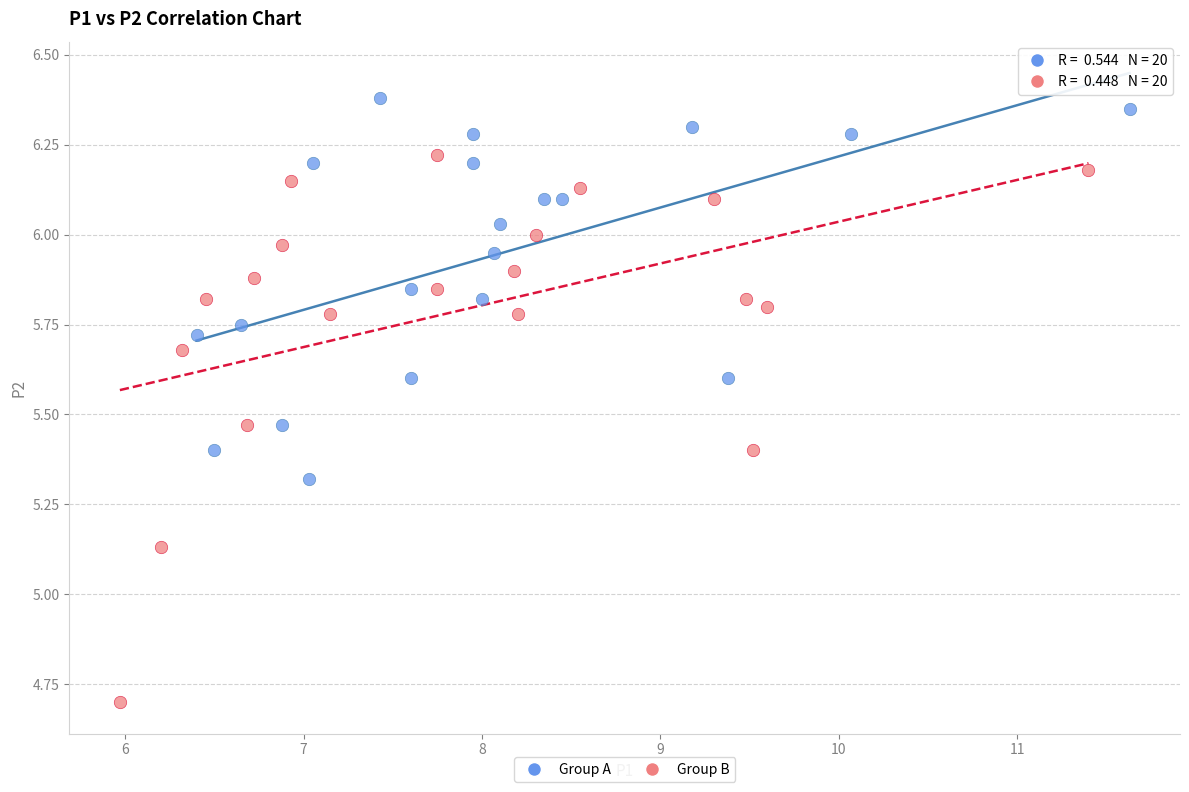

Which series has the widest spread of Y values?

Group B